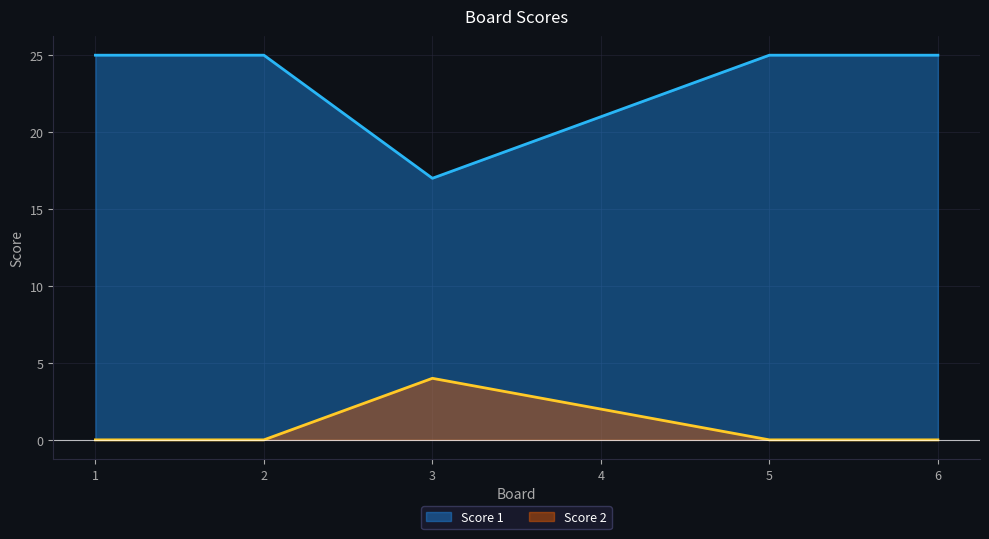

What is the difference between the maximum and minimum values in the Score 1 series?

8